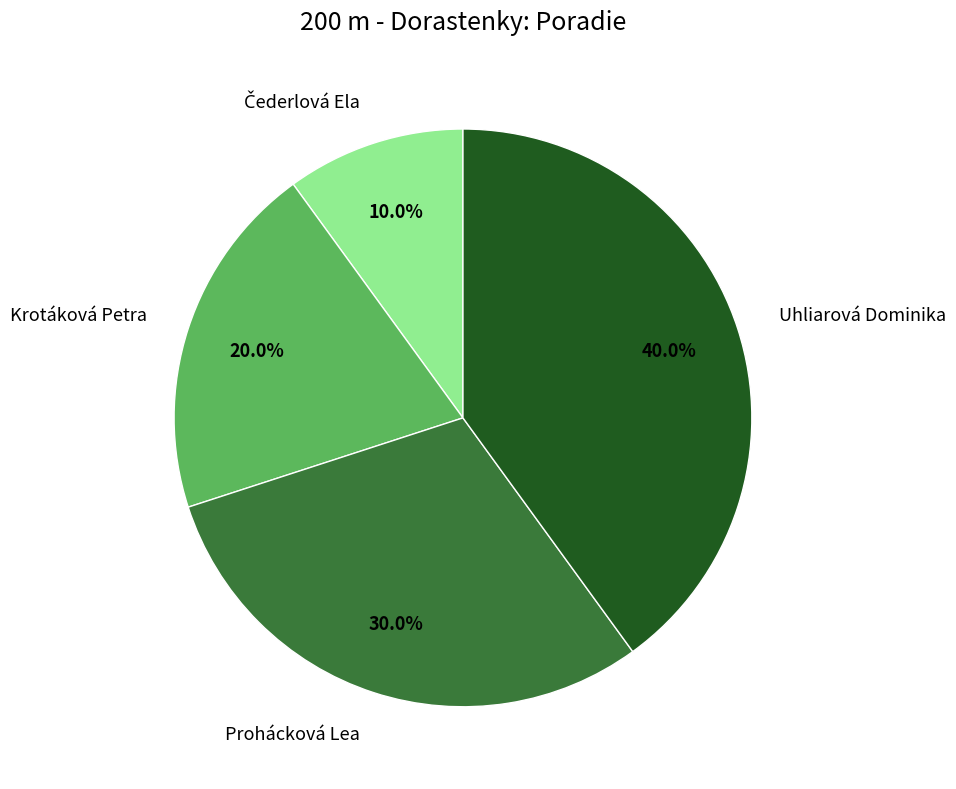

What is the ratio of the value at Uhliarová Dominika to the value at Prohácková Lea?

1.3